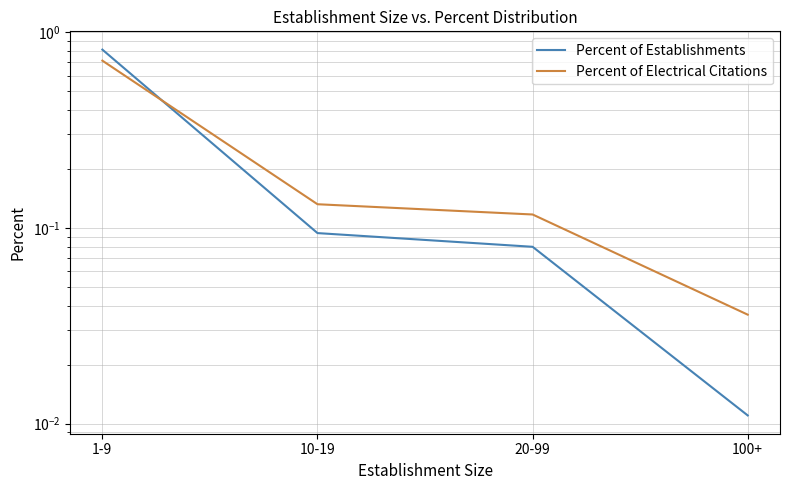

Reading left to right, extract all data points from this chart.

Percent of Establishments: 1-9=0.8	10-19=0.1	20-99=0.1	100+=0.0
Percent of Electrical Citations: 1-9=0.7	10-19=0.1	20-99=0.1	100+=0.0